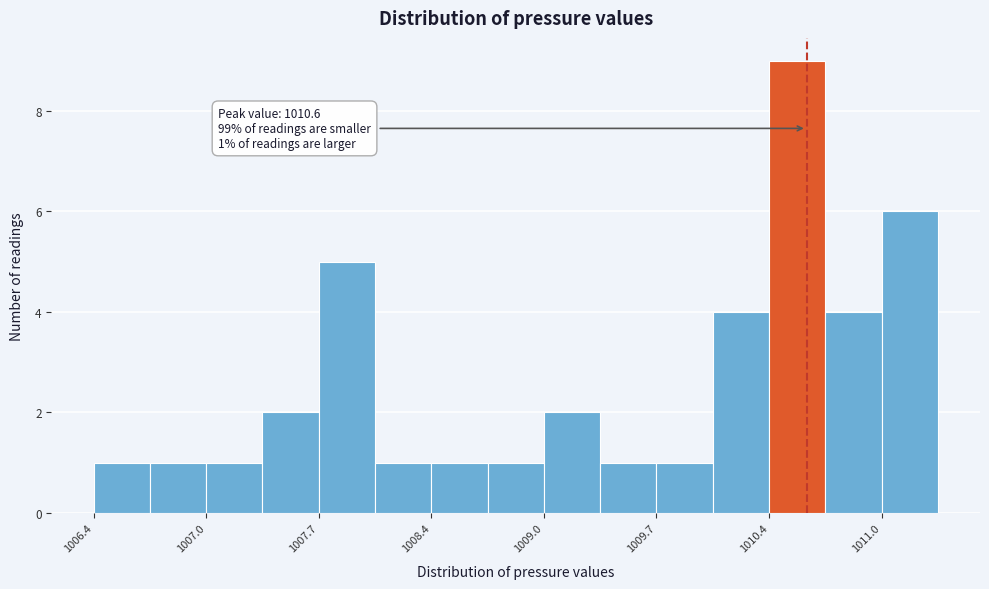

Around what value on the x-axis is the tallest bar? Give the approximate position of its centre, as read against the axis.

1010.5